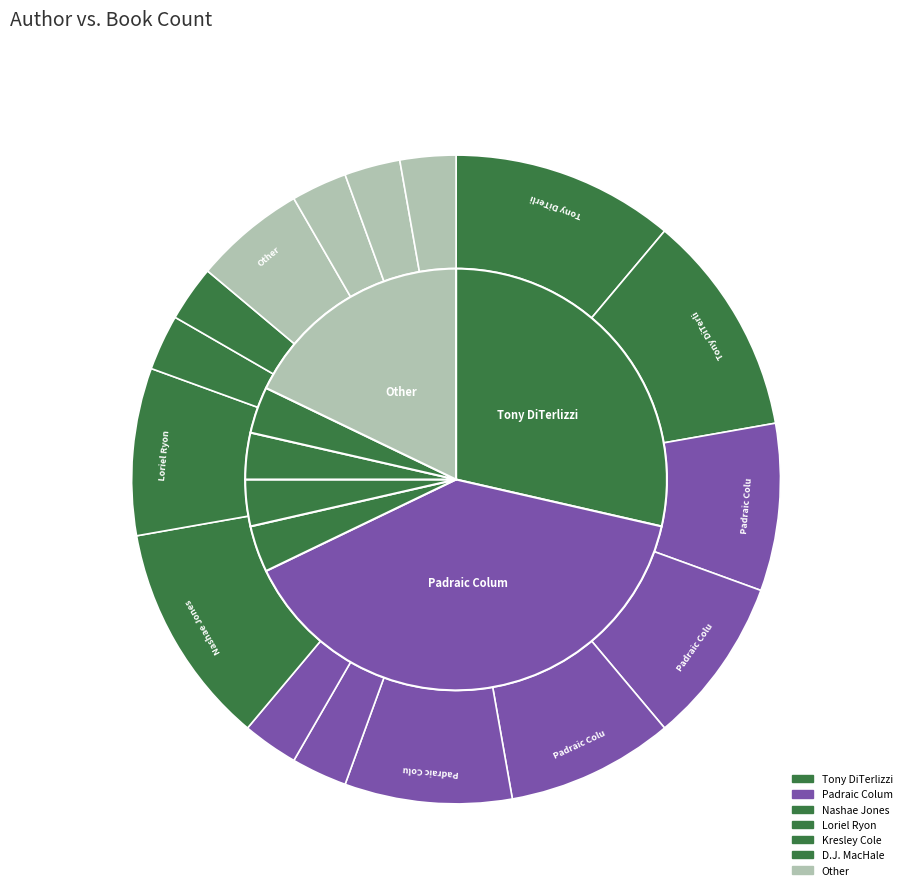

Does Loriel Ryon (156920441) account for over 50% of the chart?

No